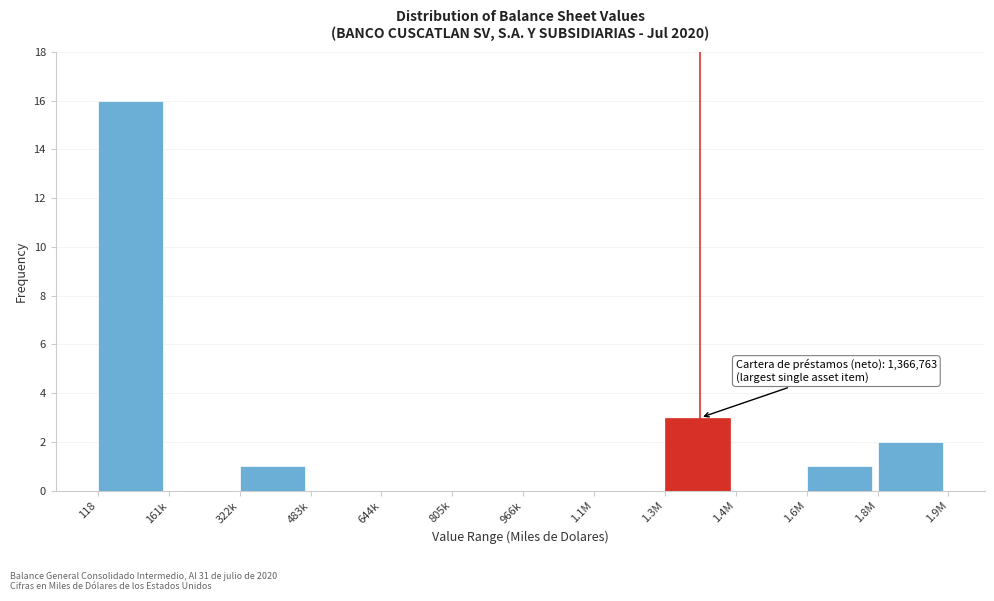

Reading right to left, list all the values displayed in this chart.

1.8M=2	1.6M=1	1.4M=0	1.3M=3	1.1M=0	966k=0	805k=0	644k=0	483k=0	322k=1	161k=0	118=16